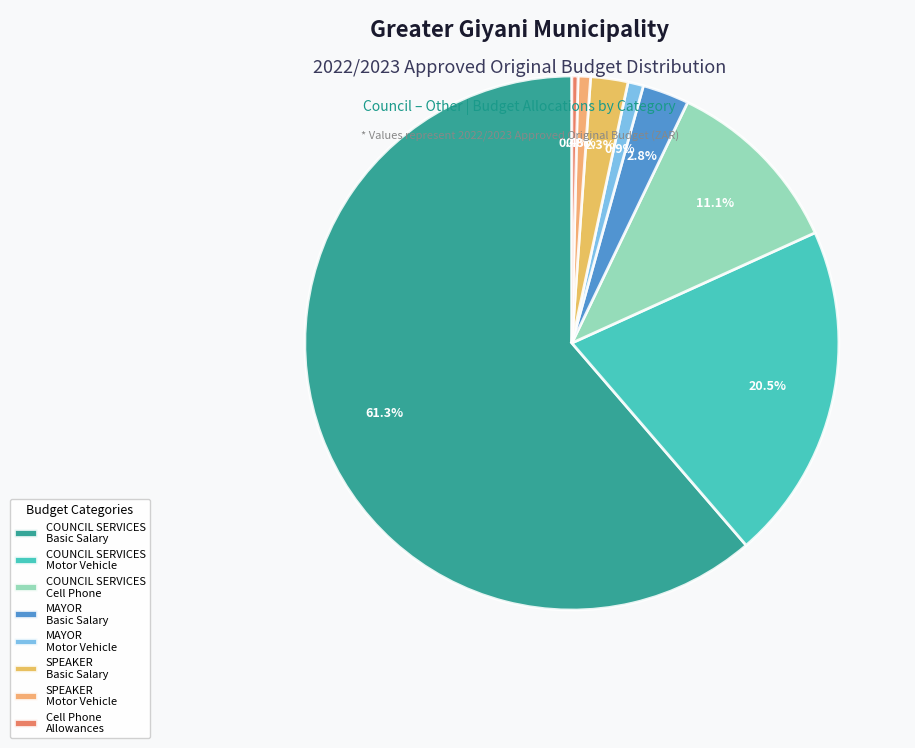

How many slices are in this pie chart?

8